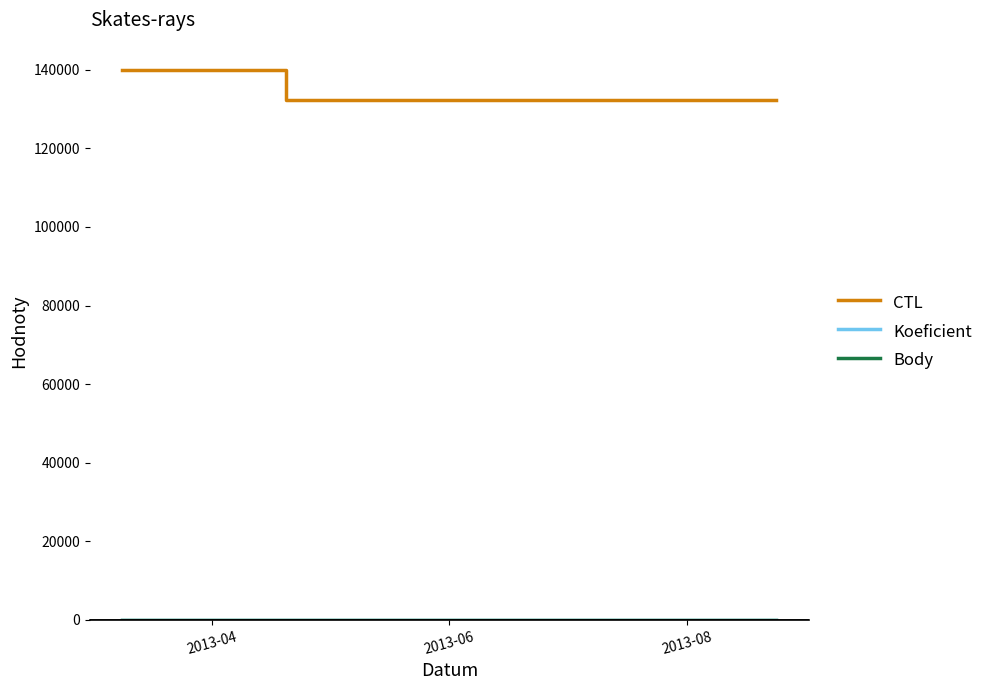

Is this an area chart (filled region under the line)?

No